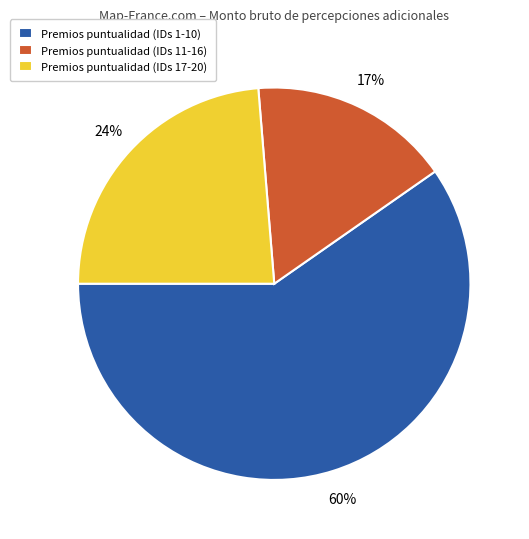

Approximately how many times larger is the value at Premios puntualidad (IDs 17-20) compared to Premios puntualidad (IDs 1-10)?

0.4